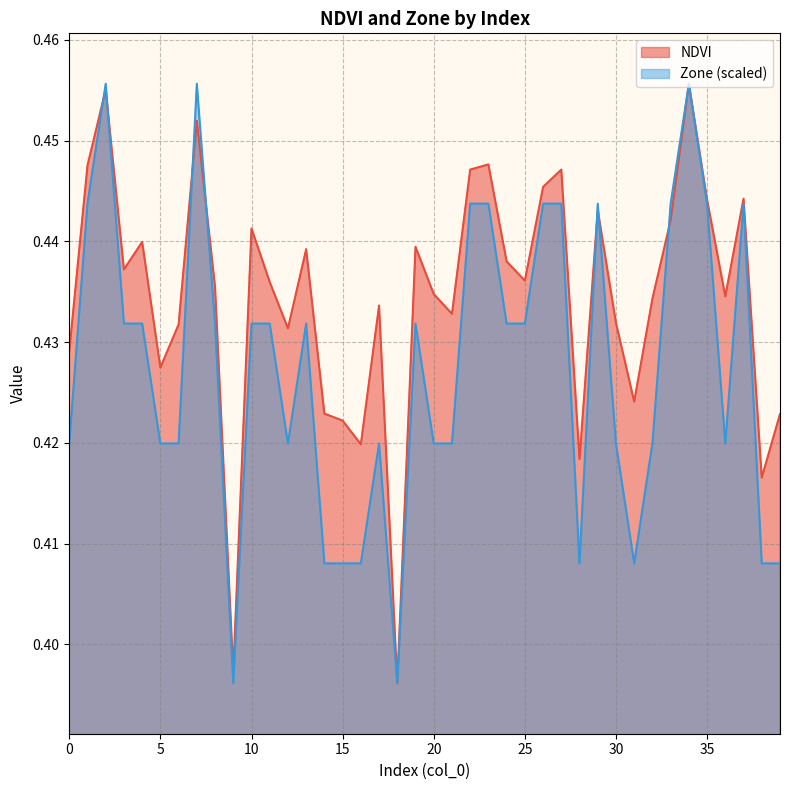

What is the value of the Zone point at the 35th from the left?

0.5